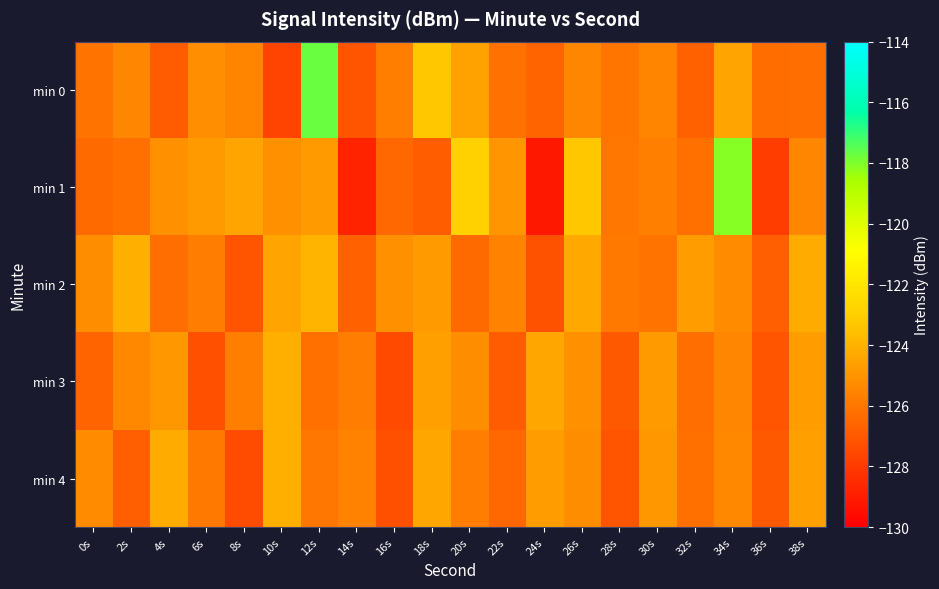

Reading left to right, list all the values displayed in this chart.

min 0: 0s=-126.1	2s=-125.5	4s=-126.9	6s=-125.1	8s=-125.5	10s=-127.7	12s=-117.7	14s=-127.1	16s=-125.7	18s=-123.3	20s=-124.5	22s=-126.1	24s=-126.6	26s=-125.4	28s=-126.0	30s=-125.5	32s=-126.7	34s=-124.5	36s=-126.3	38s=-126.3
min 1: 0s=-126.4	2s=-126.2	4s=-125.1	6s=-124.8	8s=-124.4	10s=-125.1	12s=-124.8	14s=-128.8	16s=-126.5	18s=-126.8	20s=-122.9	22s=-125.0	24s=-129.1	26s=-123.3	28s=-126.0	30s=-125.7	32s=-126.2	34s=-118.1	36s=-127.9	38s=-125.4
min 2: 0s=-125.2	2s=-124.1	4s=-126.3	6s=-125.8	8s=-127.1	10s=-124.5	12s=-123.9	14s=-126.7	16s=-125.1	18s=-124.8	20s=-126.4	22s=-125.6	24s=-127.2	26s=-124.3	28s=-125.9	30s=-126.1	32s=-124.7	34s=-125.3	36s=-126.8	38s=-124.2
min 3: 0s=-126.6	2s=-125.4	4s=-124.9	6s=-127.3	8s=-125.7	10s=-124.1	12s=-126.2	14s=-125.8	16s=-127.5	18s=-124.6	20s=-125.2	22s=-126.9	24s=-124.4	26s=-125.1	28s=-127.0	30s=-124.8	32s=-126.3	34s=-125.5	36s=-127.1	38s=-124.7
min 4: 0s=-125.3	2s=-126.8	4s=-124.2	6s=-125.9	8s=-127.4	10s=-124.1	12s=-126.0	14s=-125.6	16s=-127.3	18s=-124.4	20s=-125.8	22s=-126.5	24s=-124.7	26s=-125.2	28s=-127.1	30s=-124.9	32s=-126.2	34s=-125.4	36s=-127.0	38s=-124.6